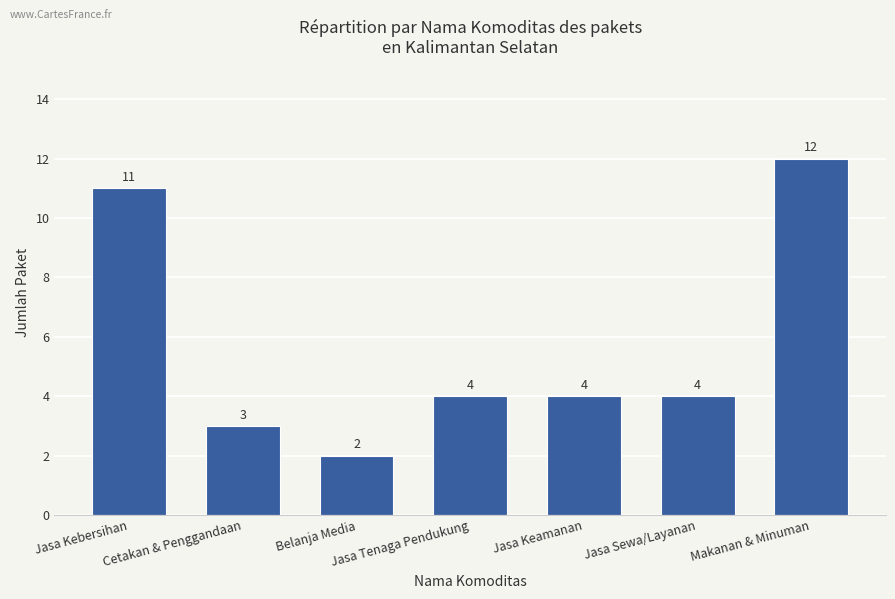

What is the label of the 2nd bar from the right?

Jasa Sewa/Layanan